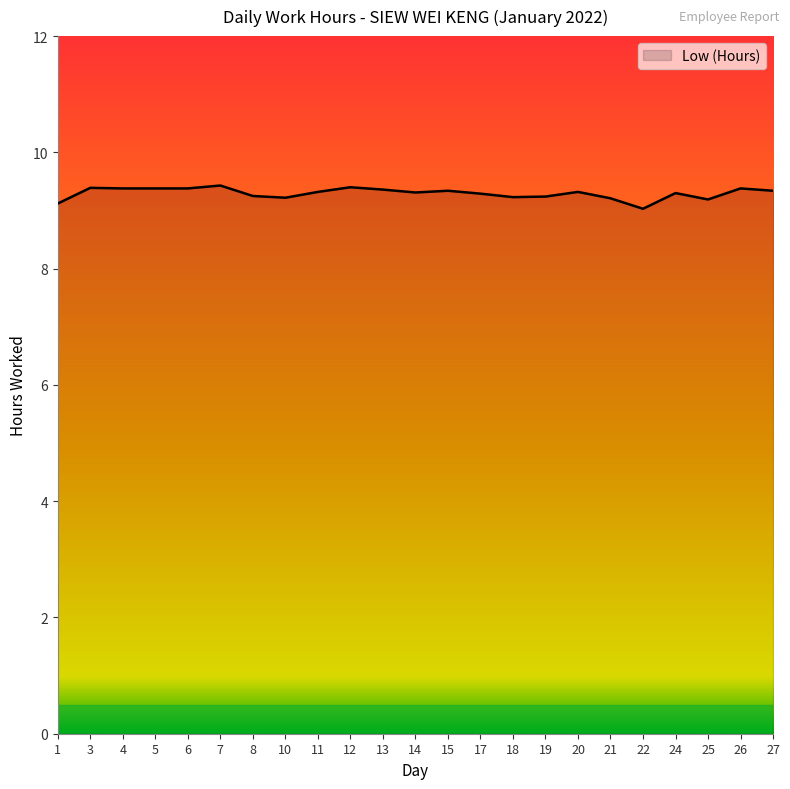

Approximately how many times larger is the value at 4 compared to 19?

1.0